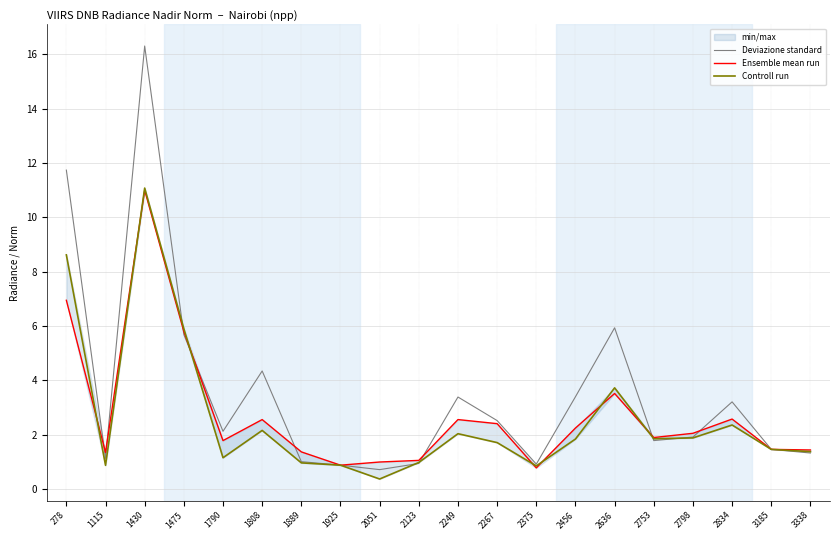

What is the maximum value shown in the chart?

16.3